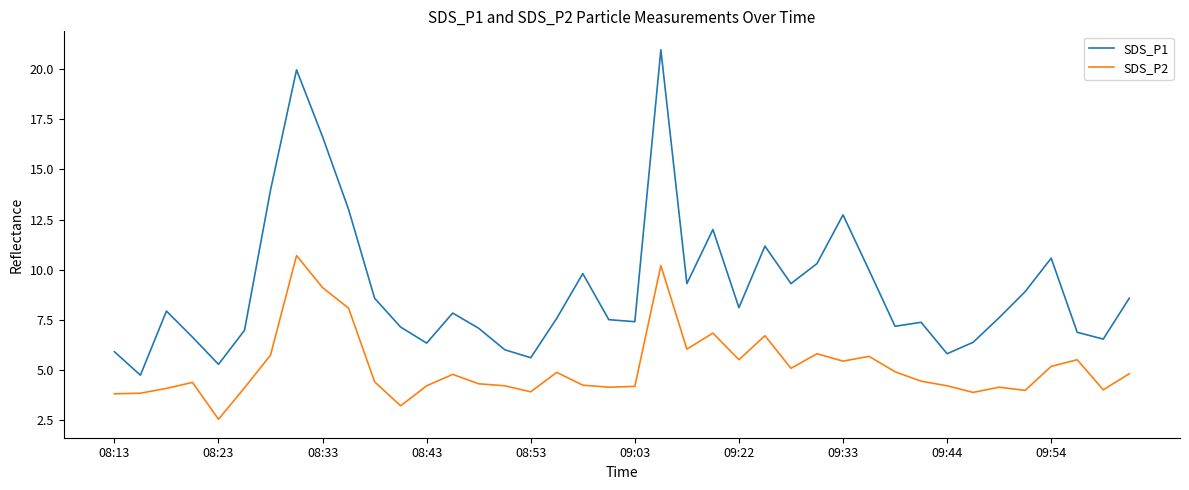

Which series has the largest range (max minus min)?

SDS_P1